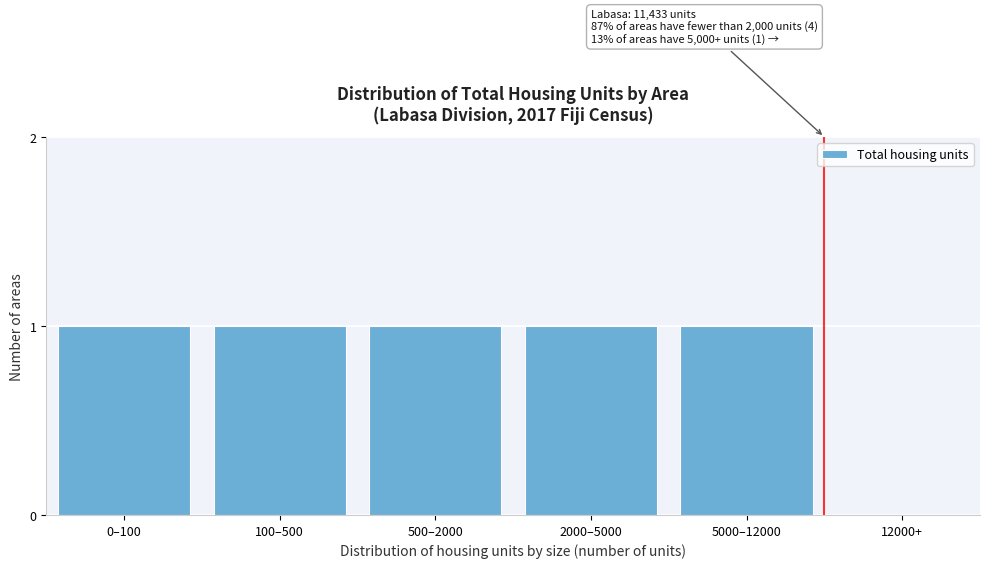

Reading left to right, what are all the values shown in this chart?

0–100=1	100–500=1	500–2000=1	2000–5000=1	5000–12000=1	12000+=0